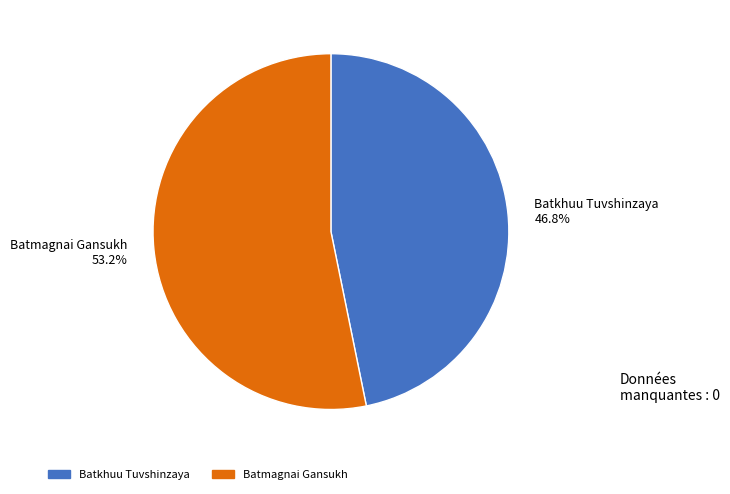

The Batkhuu Tuvshinzaya slice represents 47% of the pie. True or false?

True